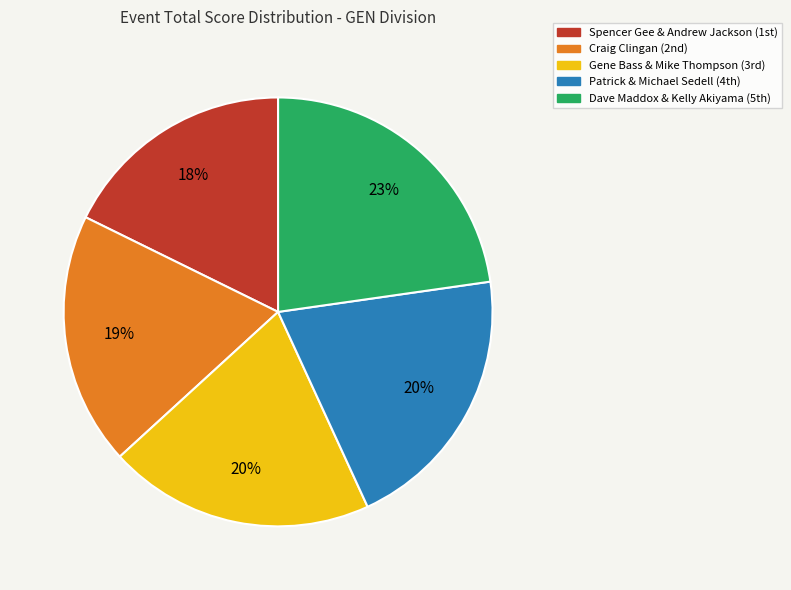

Is there a majority slice in this chart?

No